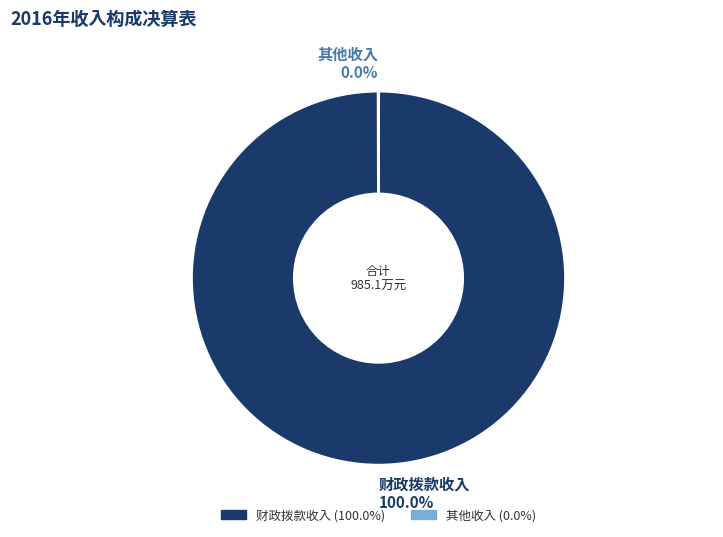

Does any single category account for the majority?

Yes